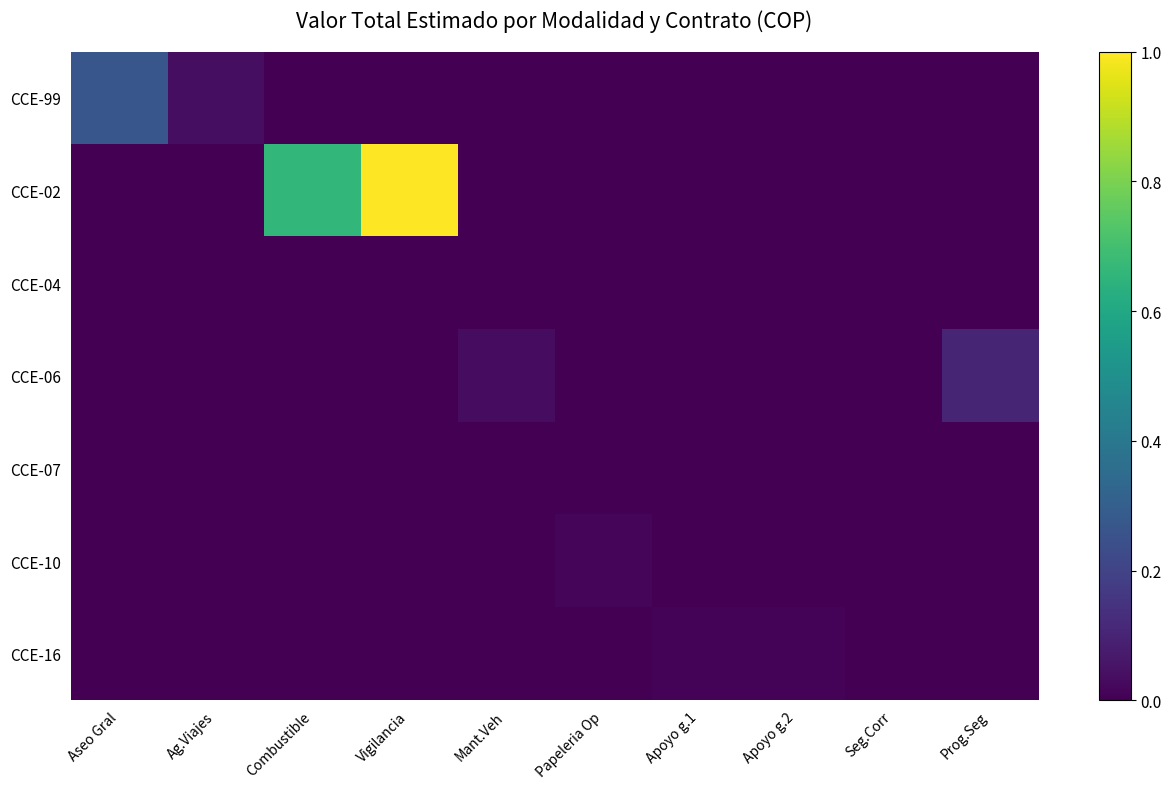

At which category does the chart reach its peak across all series?

Vigilancia